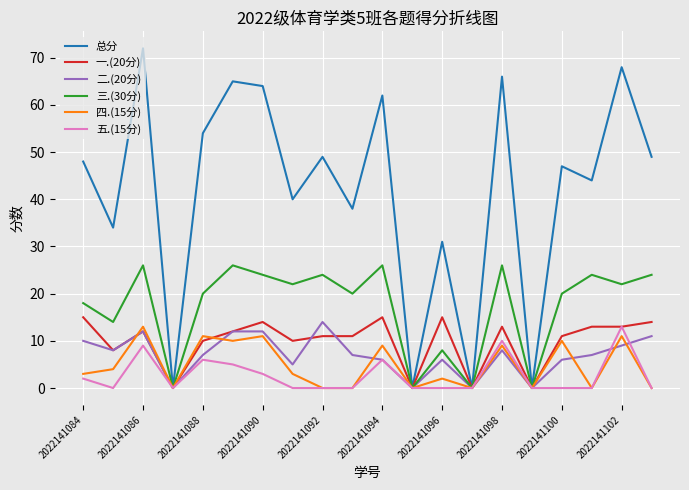

Which series has the largest total across all categories?

总分